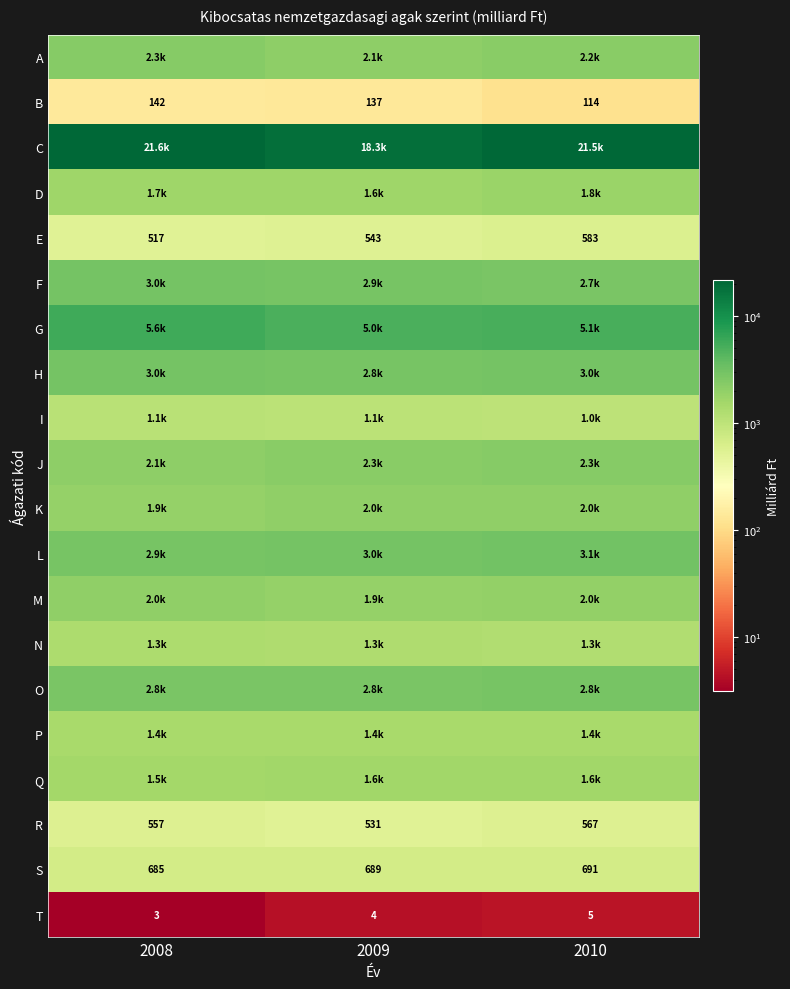

At which label does H first exceed 3005?

2008